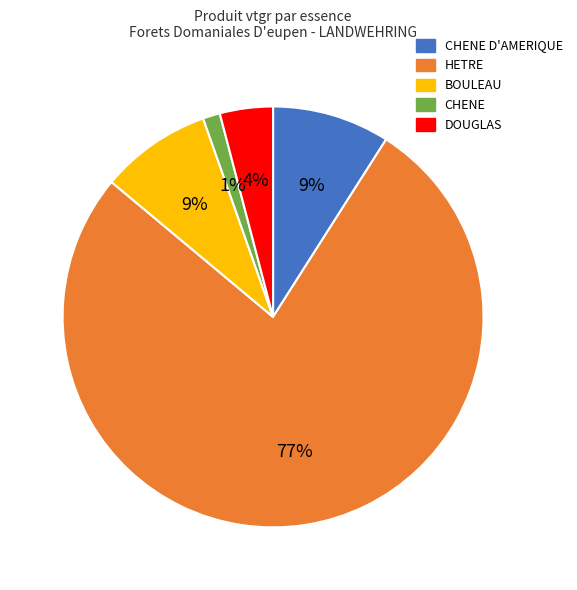

True or false: CHENE accounts for 11% of the total.

False